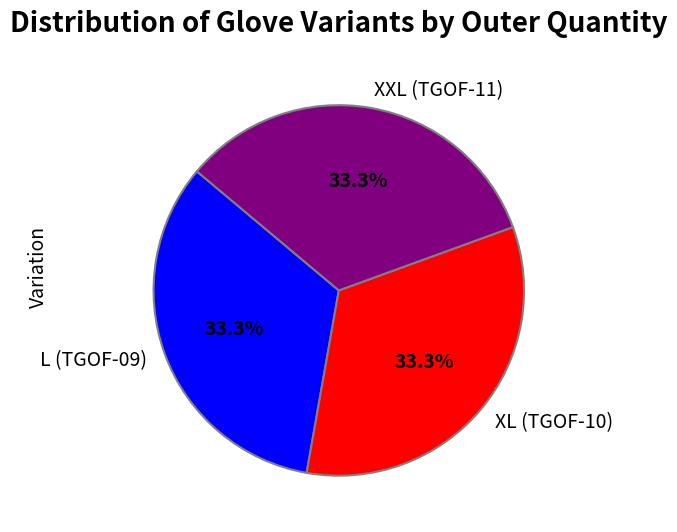

Is there a majority slice in this chart?

No